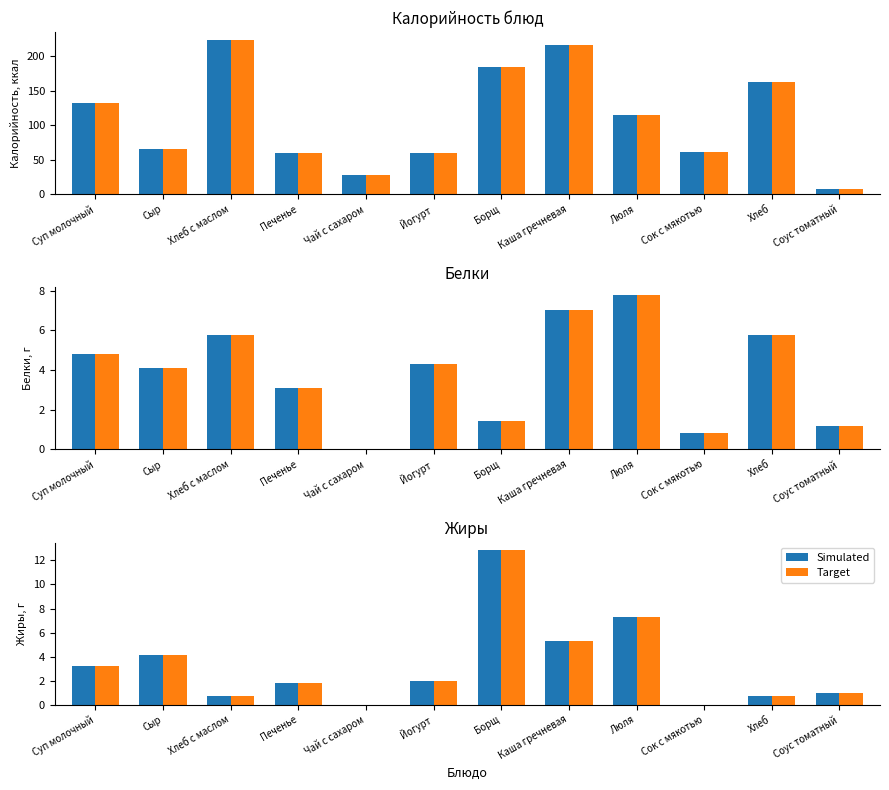

Which series has the largest total across all categories?

Калорийность